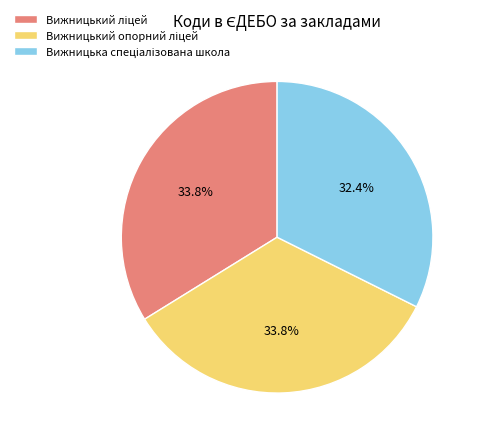

Does any single category account for the majority?

No